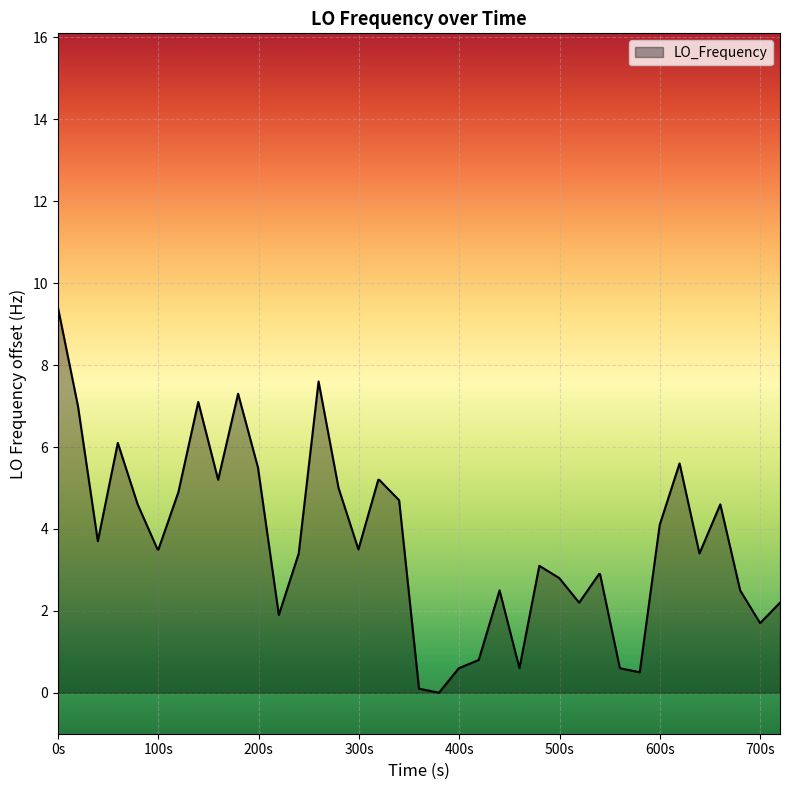

What is the greatest value displayed?

9.4